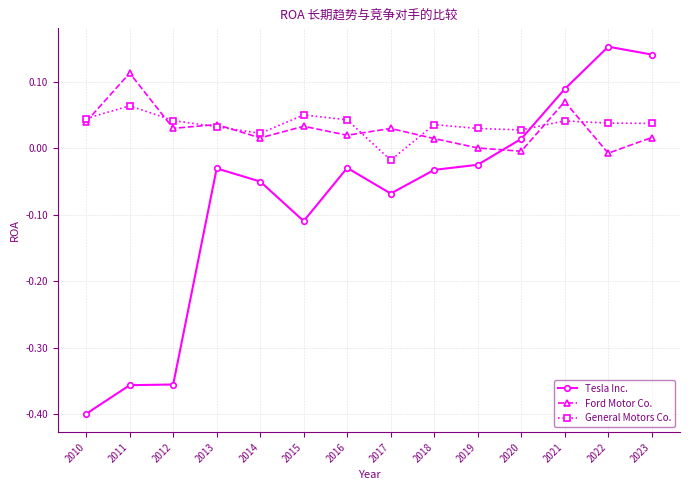

True or false: General Motors Co. and Tesla Inc. intersect in this chart.

True